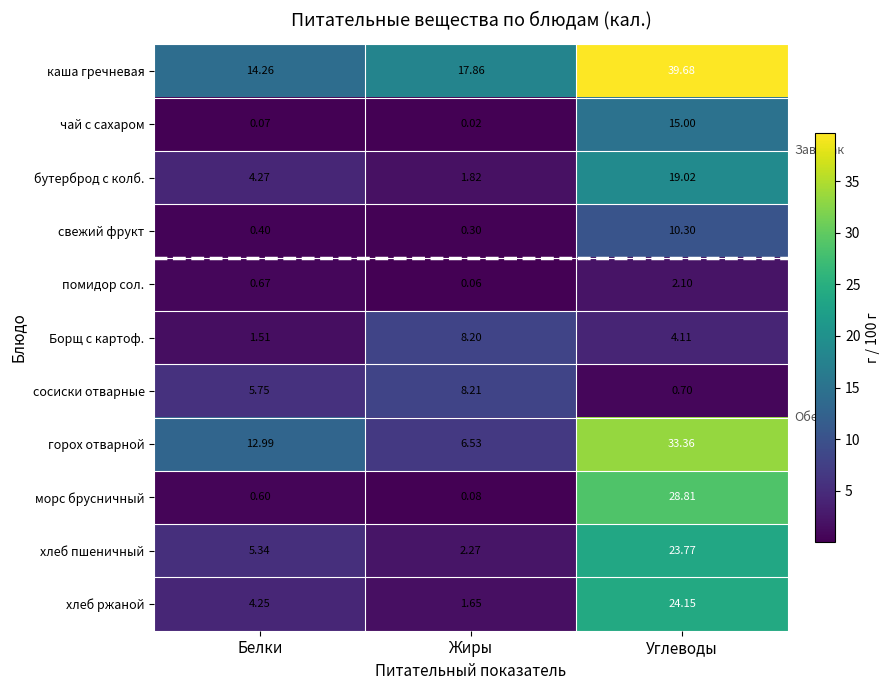

Which series has the largest range (max minus min)?

морс брусничный